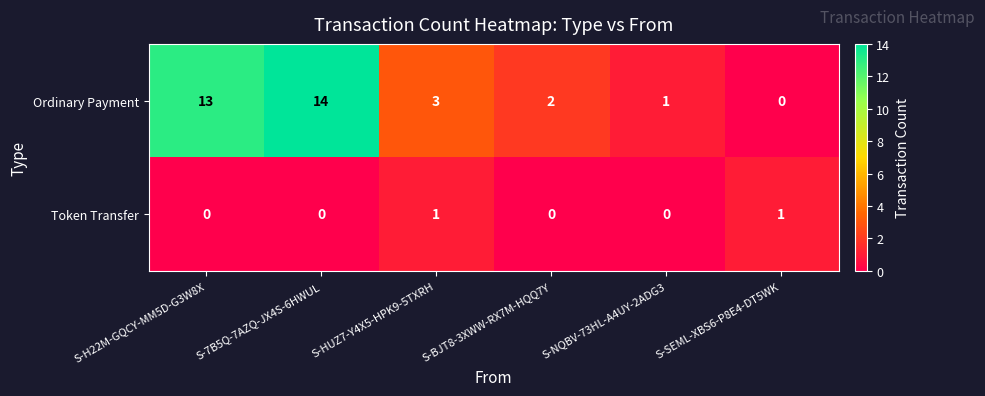

Rank the series by their maximum value, from lowest to highest.

Token Transfer, Ordinary Payment